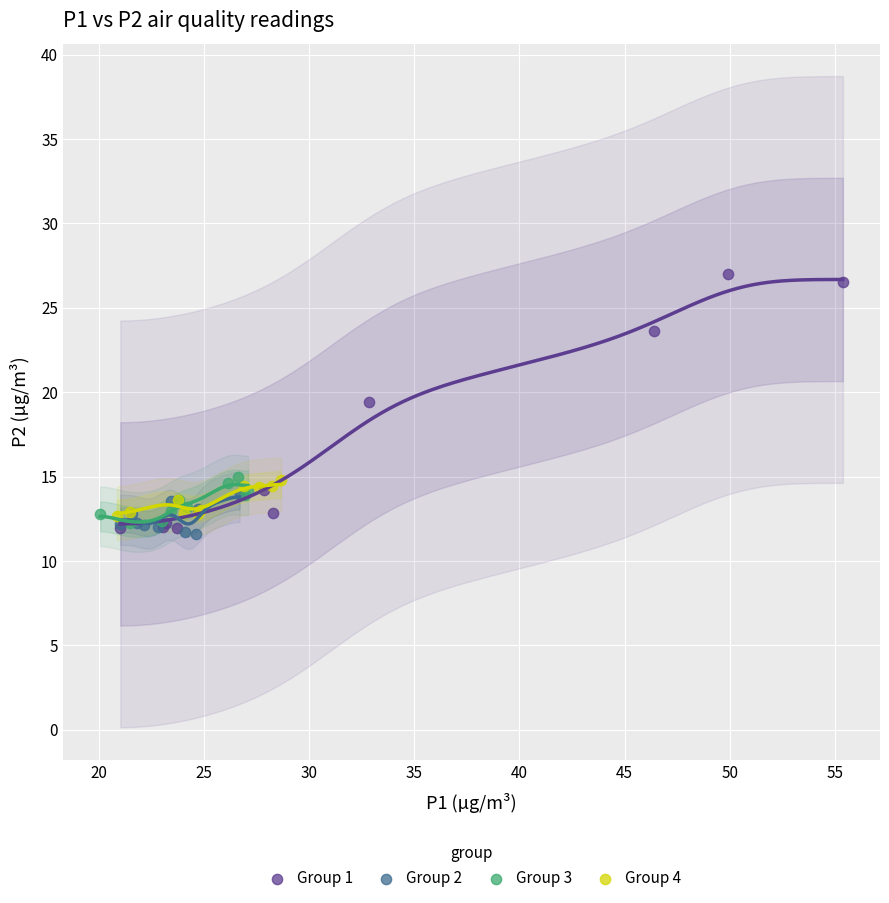

Which series has the largest Y range (max minus min)?

Group 1